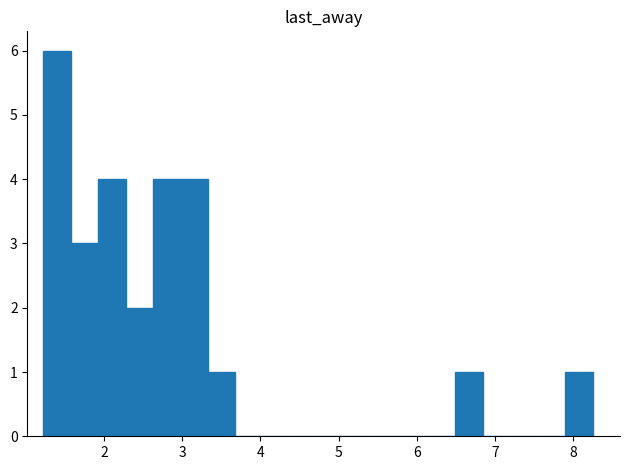

Read against the x-axis, roughly where is the centre of the tallest bar?

1.4